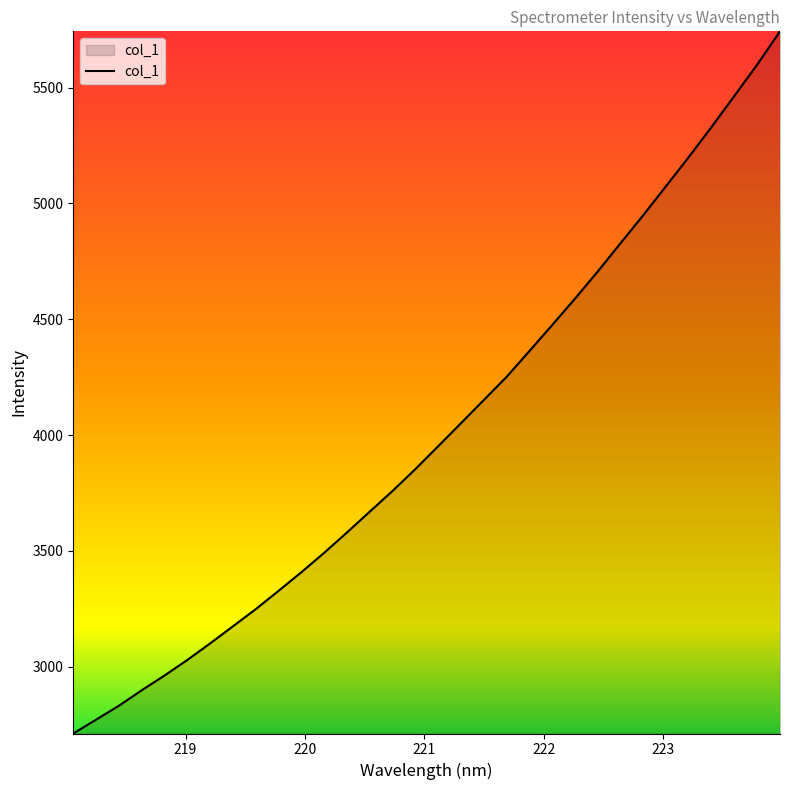

What is the difference between the maximum and minimum values?

3030.9